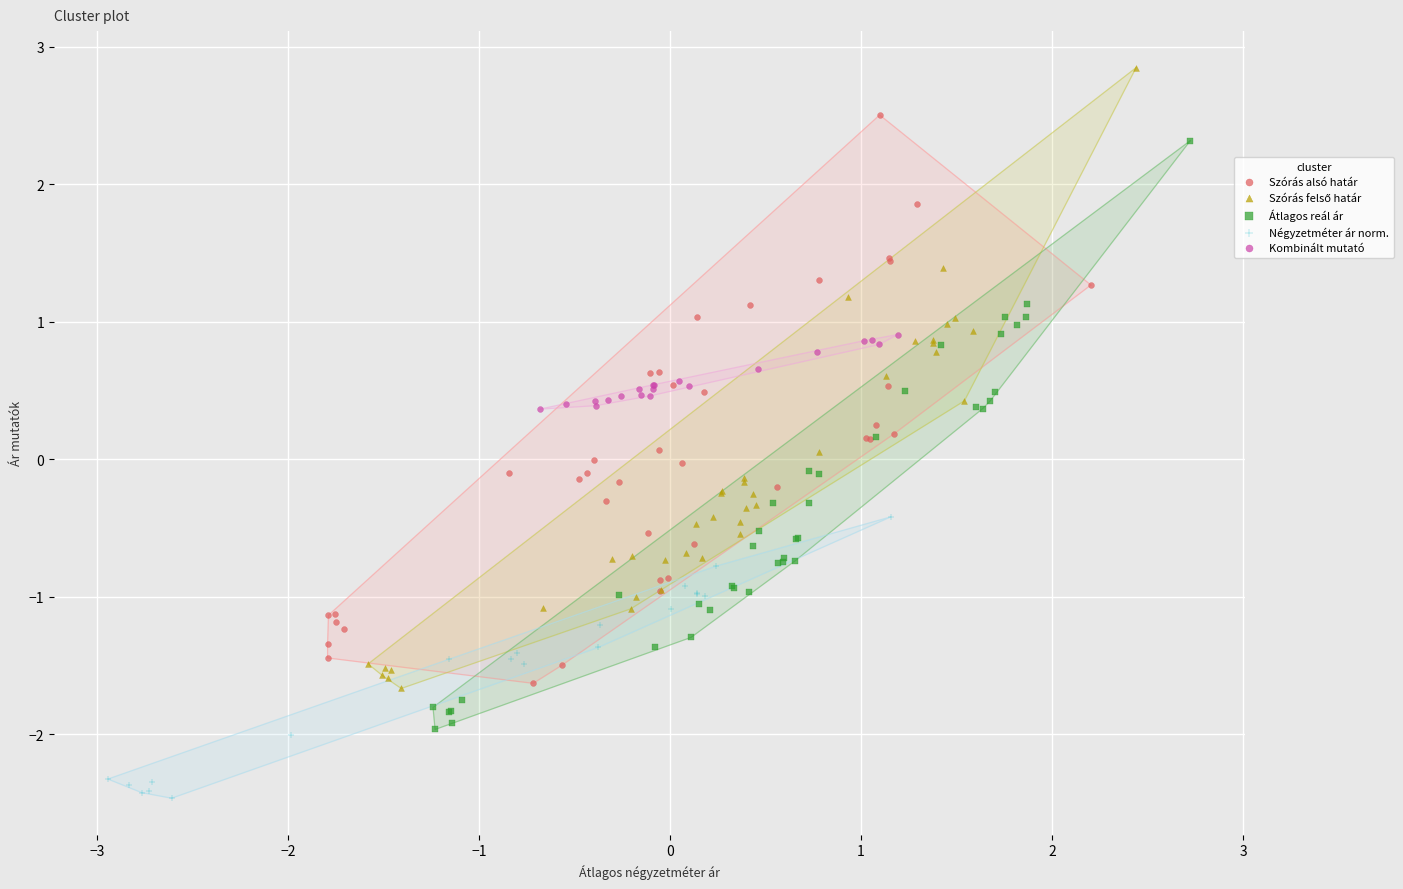

Which series contains the lowest Y value?

Négyzetméter ár norm.